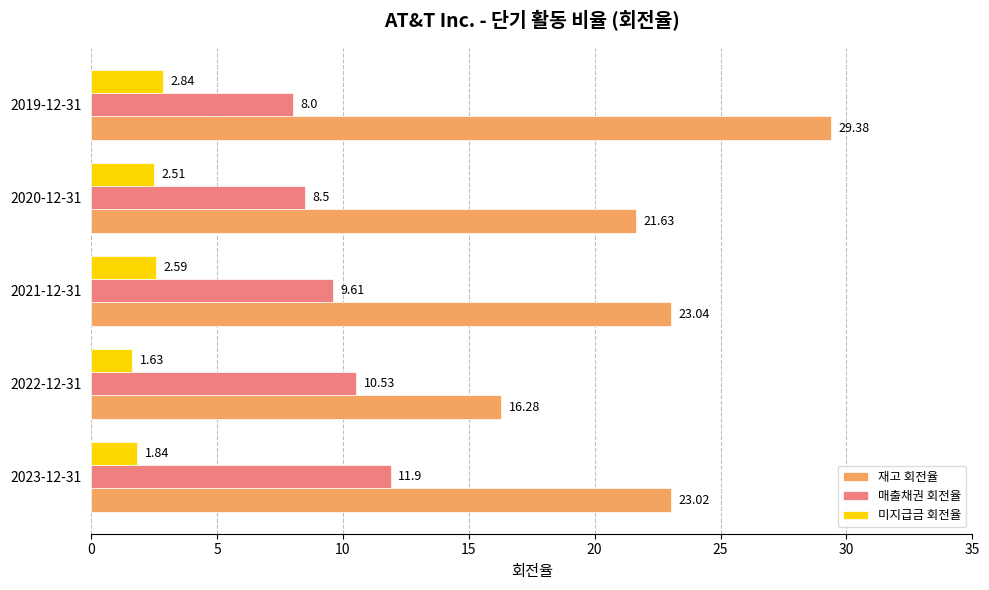

List the series in order of their overall mean, highest first.

재고 회전율, 매출채권 회전율, 미지급금 회전율